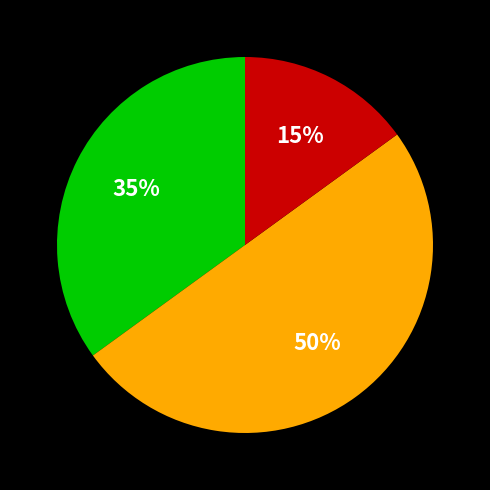

Count the number of slices in the pie.

3